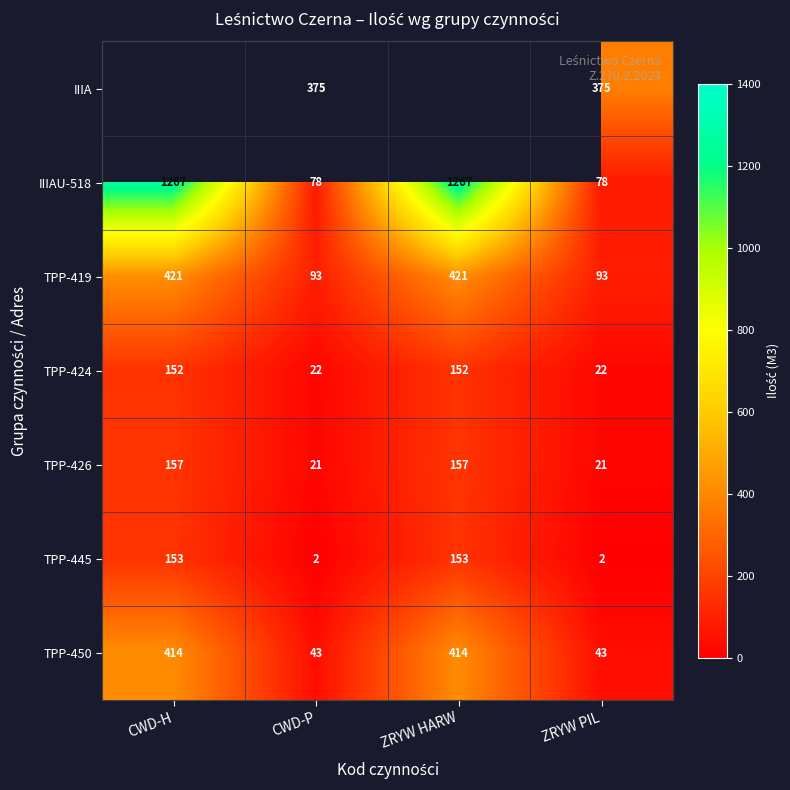

The IIIAU-518 series shows 1947 at ZRYW HARW. True or false?

False